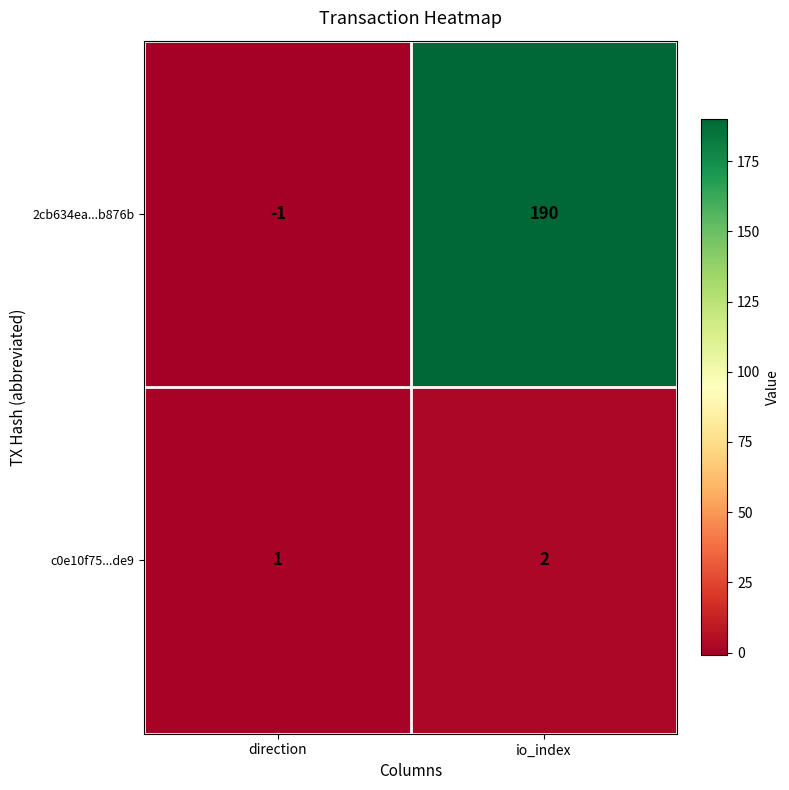

How many series are shown in this chart?

2